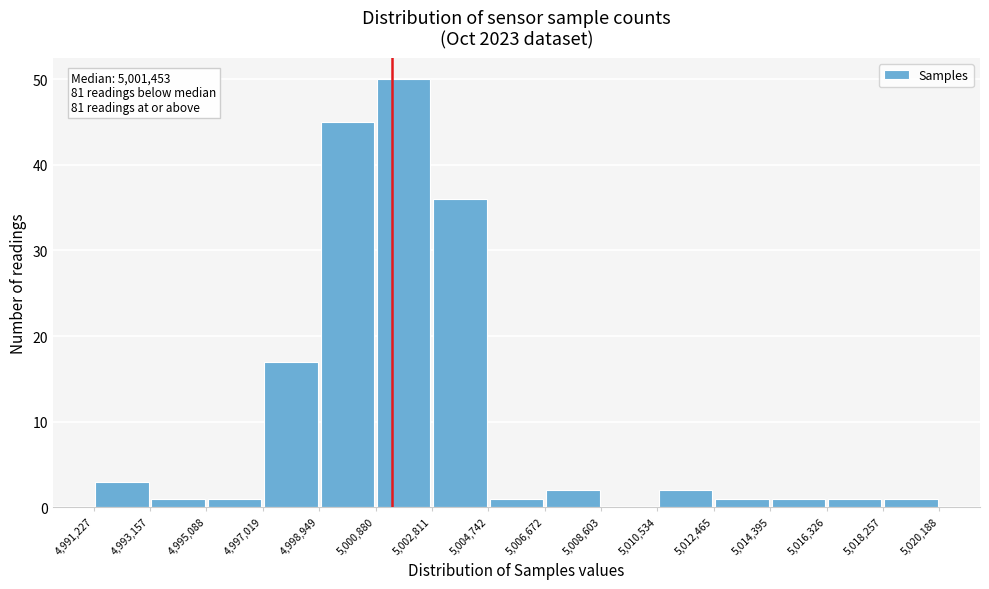

Over which range of the x-axis is the bar tallest?

5,000,880 to 5,002,811